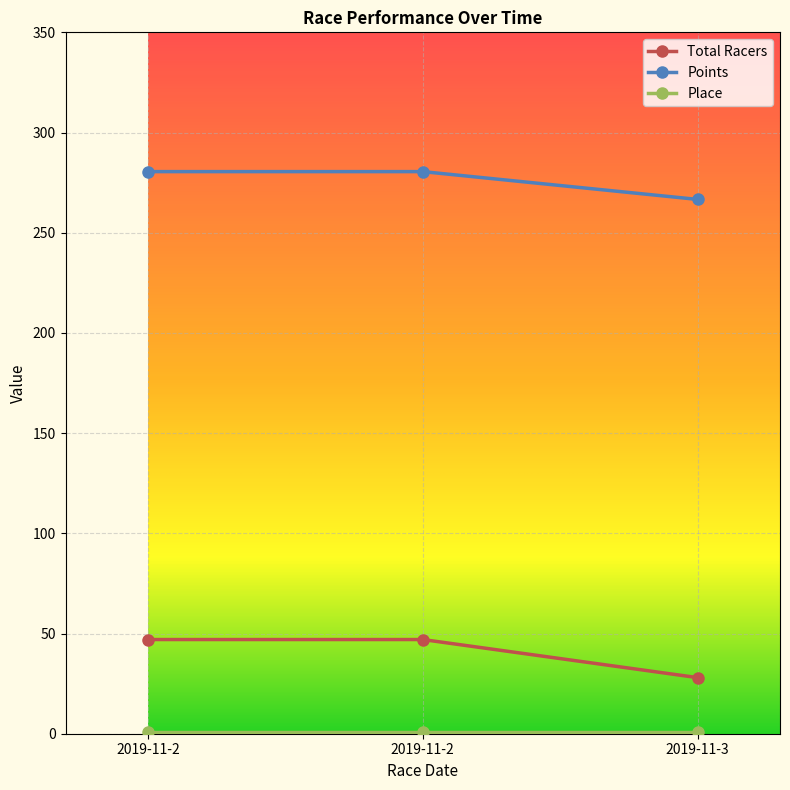

Does the chart have visible grid lines?

Yes